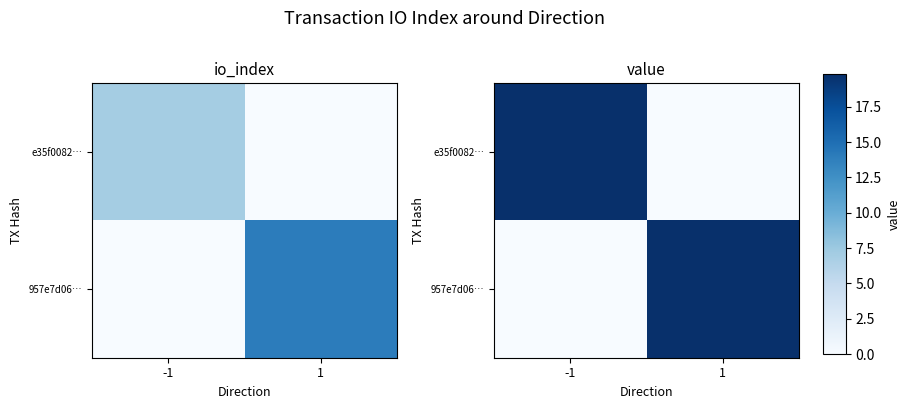

Which series changed the most between -1 and 1?

e35f0082…